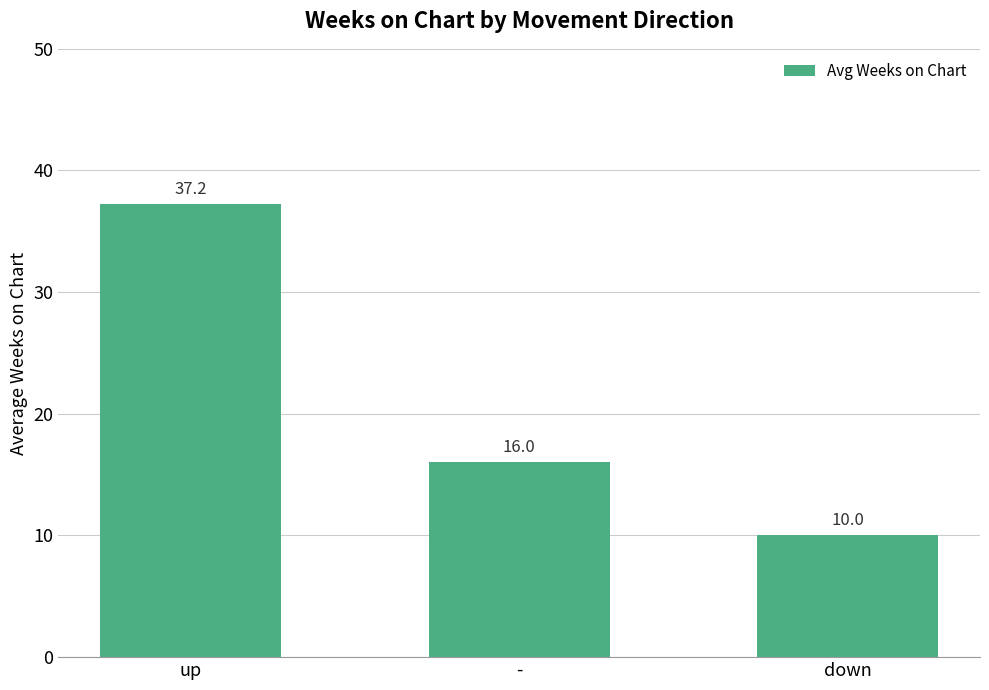

At which label is the value closest to 23?

-